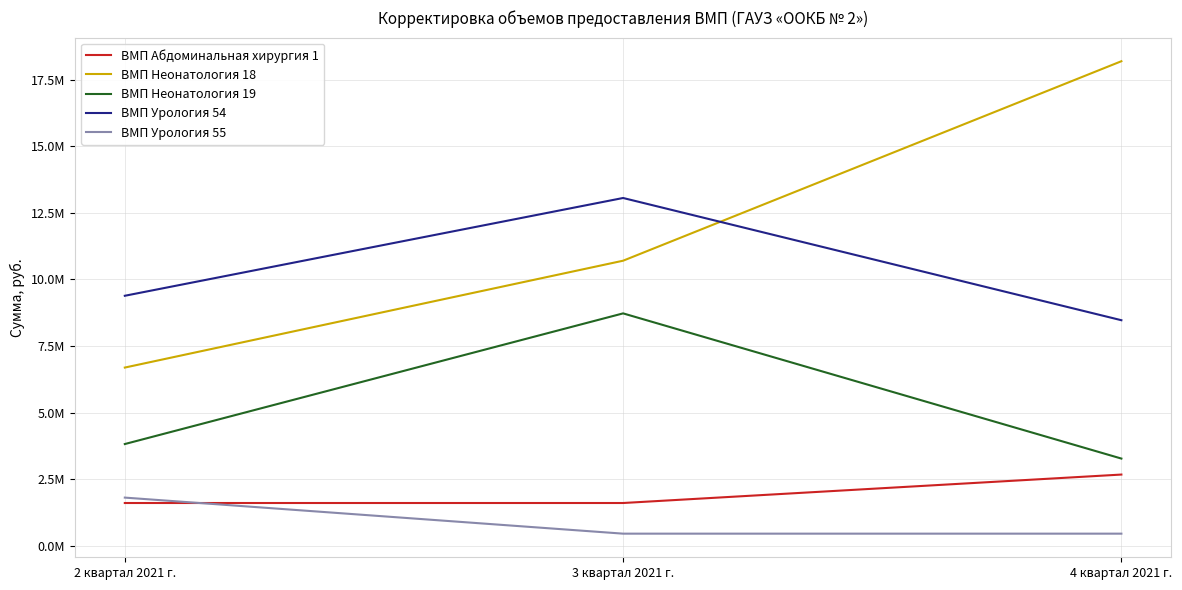

Where does the ВМП Неонатология 18 series first go above 10702008?

4 квартал 2021 г.